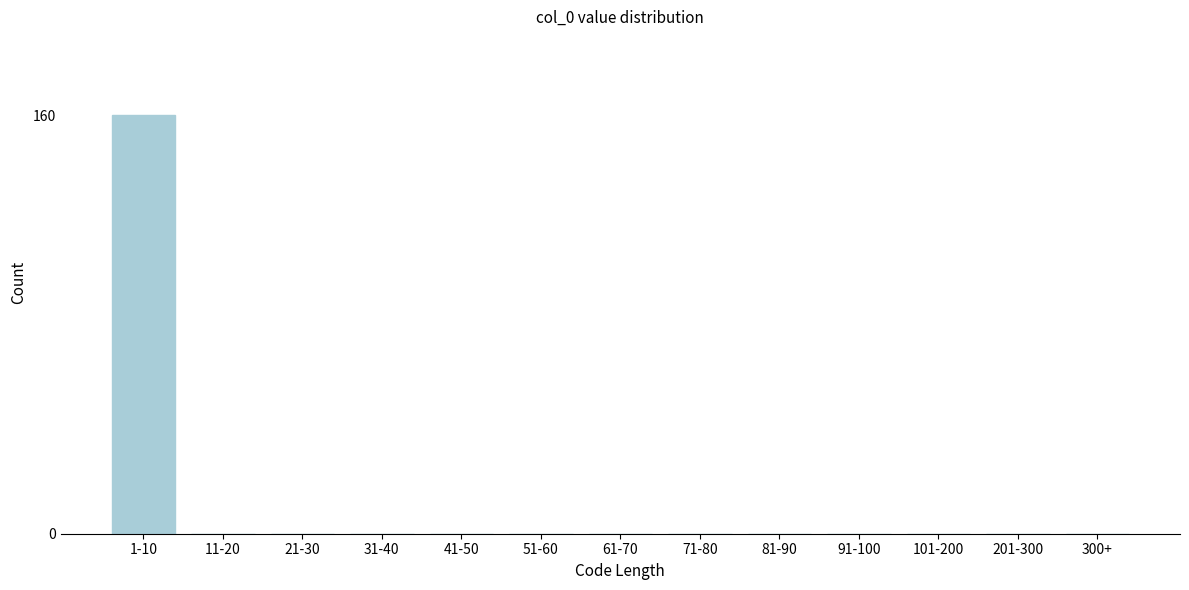

Reading left to right, extract all data points from this chart.

1-10=160	11-20=0	21-30=0	31-40=0	41-50=0	51-60=0	61-70=0	71-80=0	81-90=0	91-100=0	101-200=0	201-300=0	300+=0